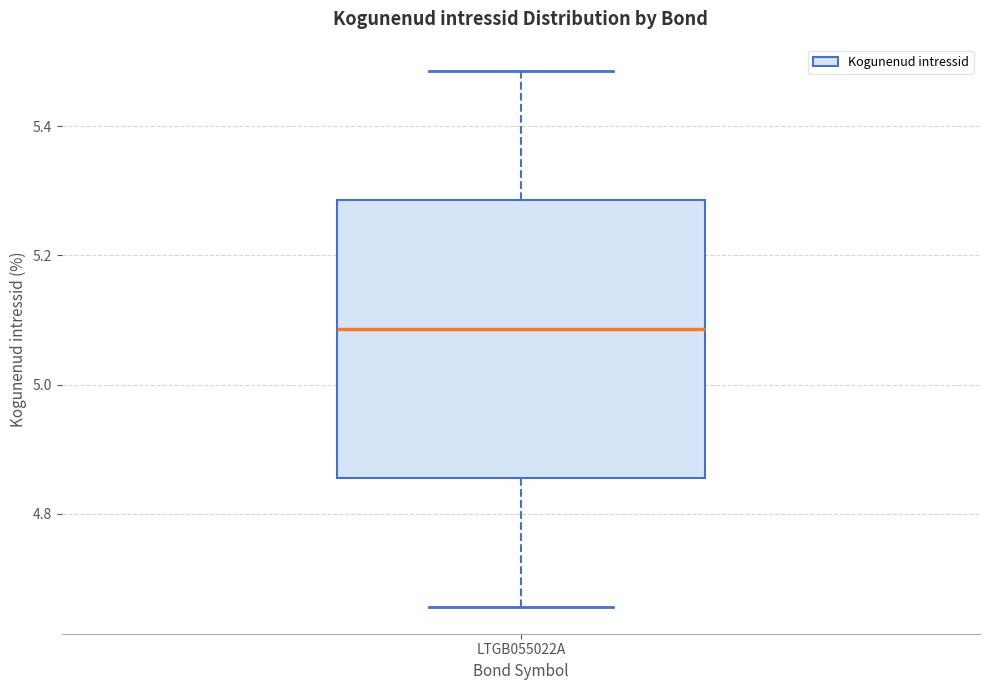

Read this box plot against the y-axis: the position of the median line, the range covered by the box, and the ends of both whiskers. The values are not printed on the chart, so give them approximately, as read against the axis.

median 5.08, box 4.86 to 5.28, whiskers 4.66 to 5.48